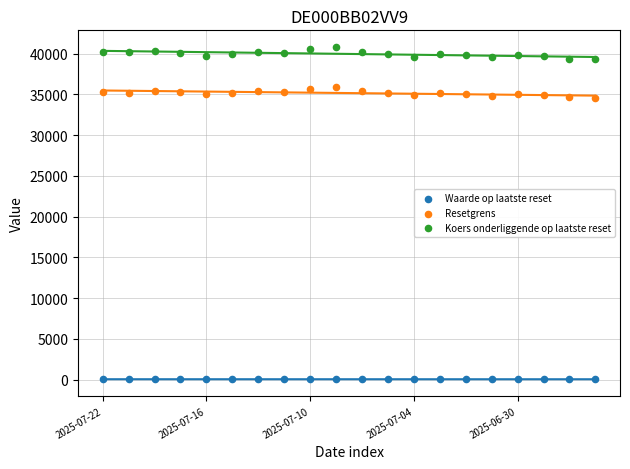

What are all the series names shown in the legend?

Waarde op laatste reset, Resetgrens, Koers onderliggende op laatste reset